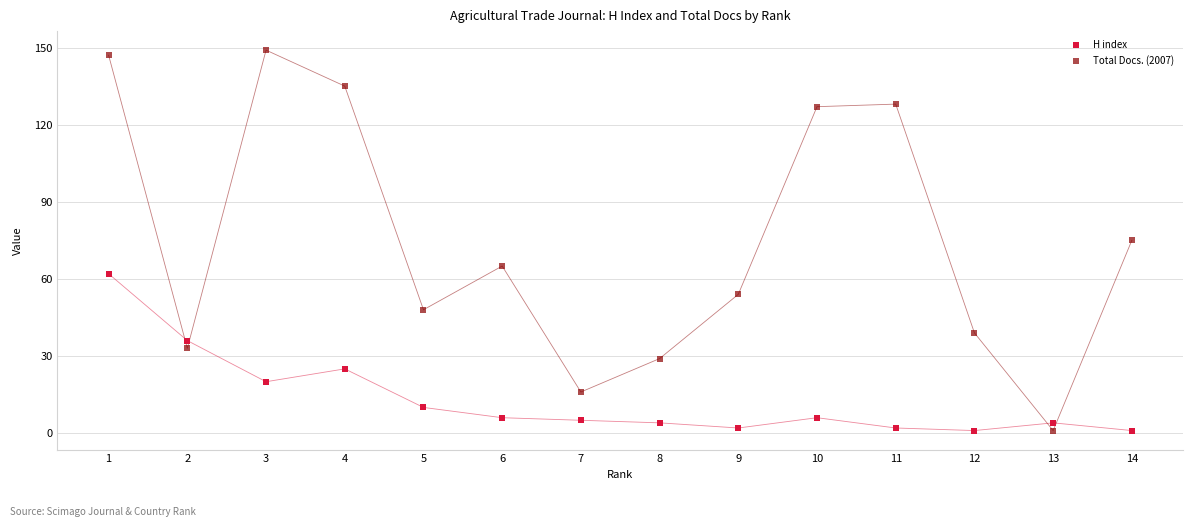

Which series has the widest spread of Y values?

Total Docs. (2007)